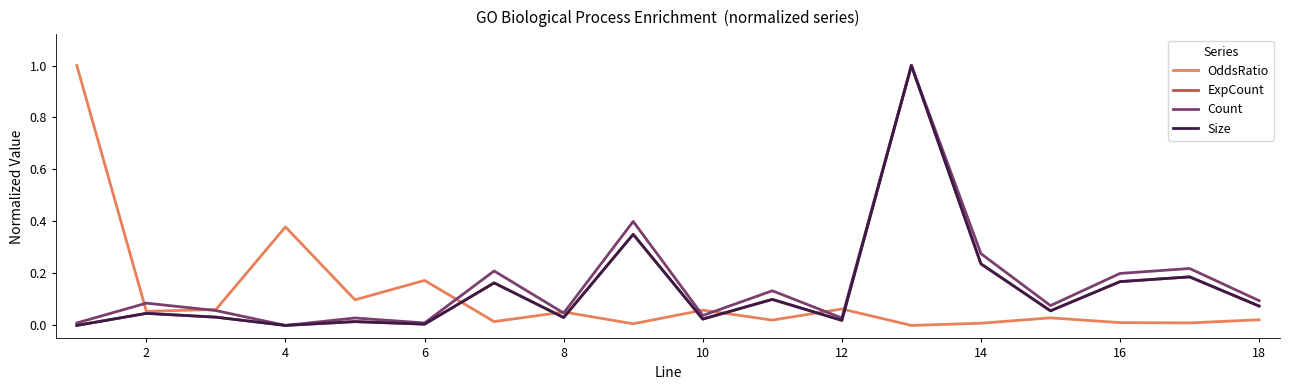

What is the greatest value displayed?

1.0